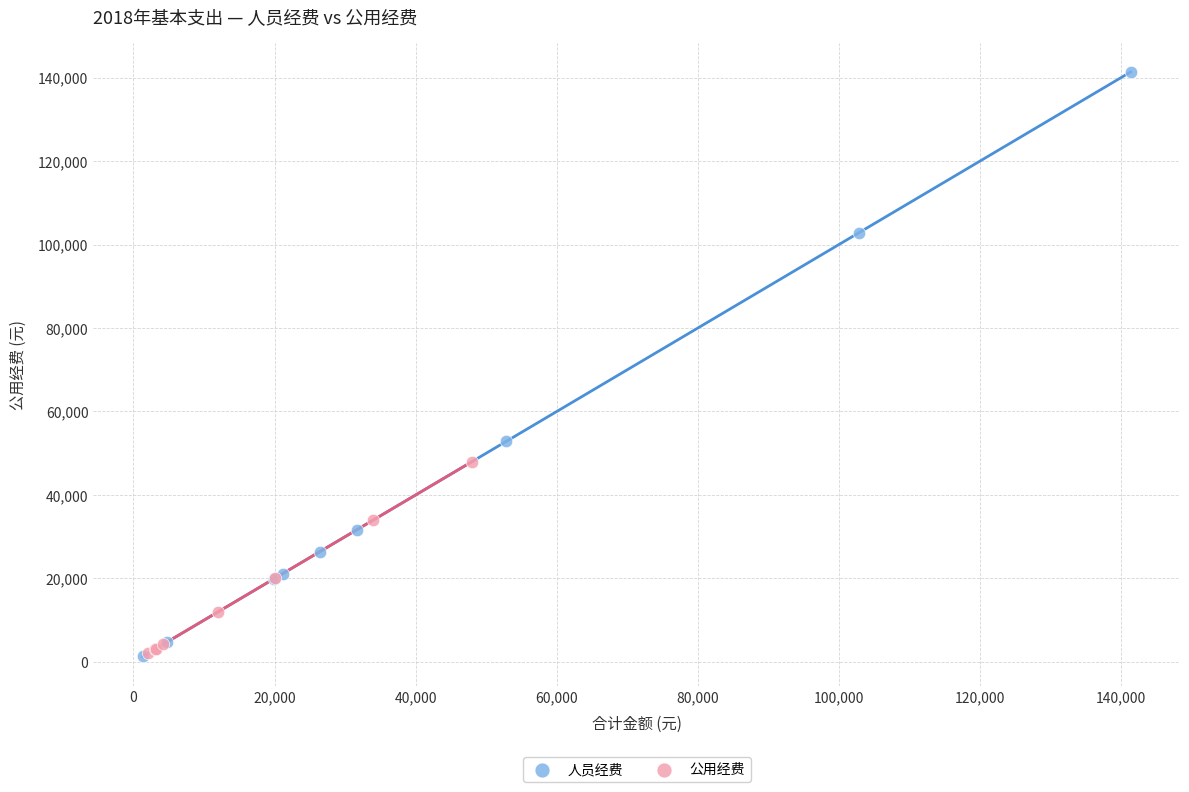

Which series contains the highest Y value?

人员经费